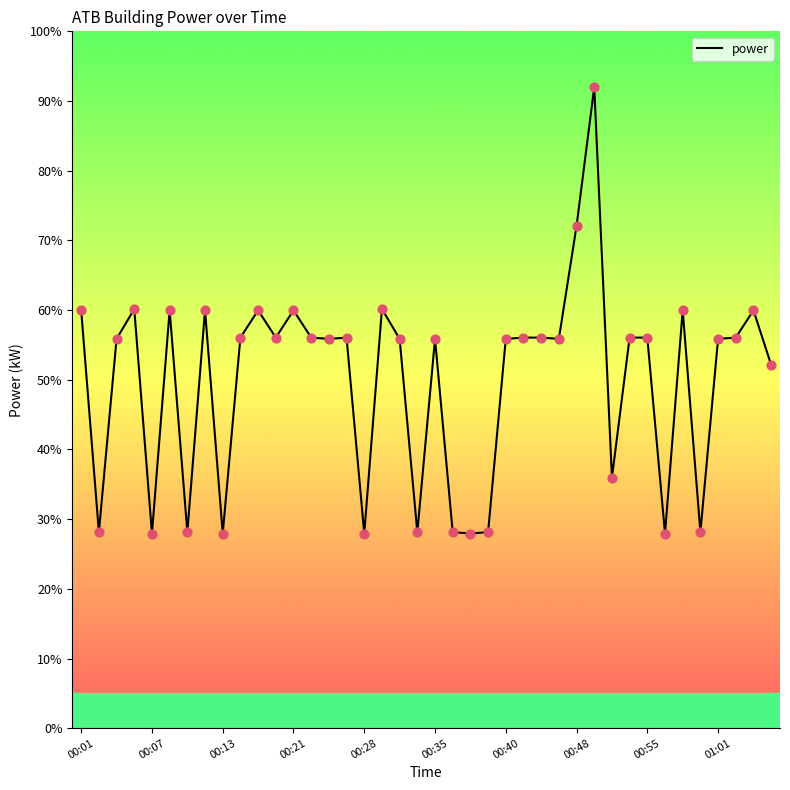

What is the difference between the maximum and minimum values?

64.1